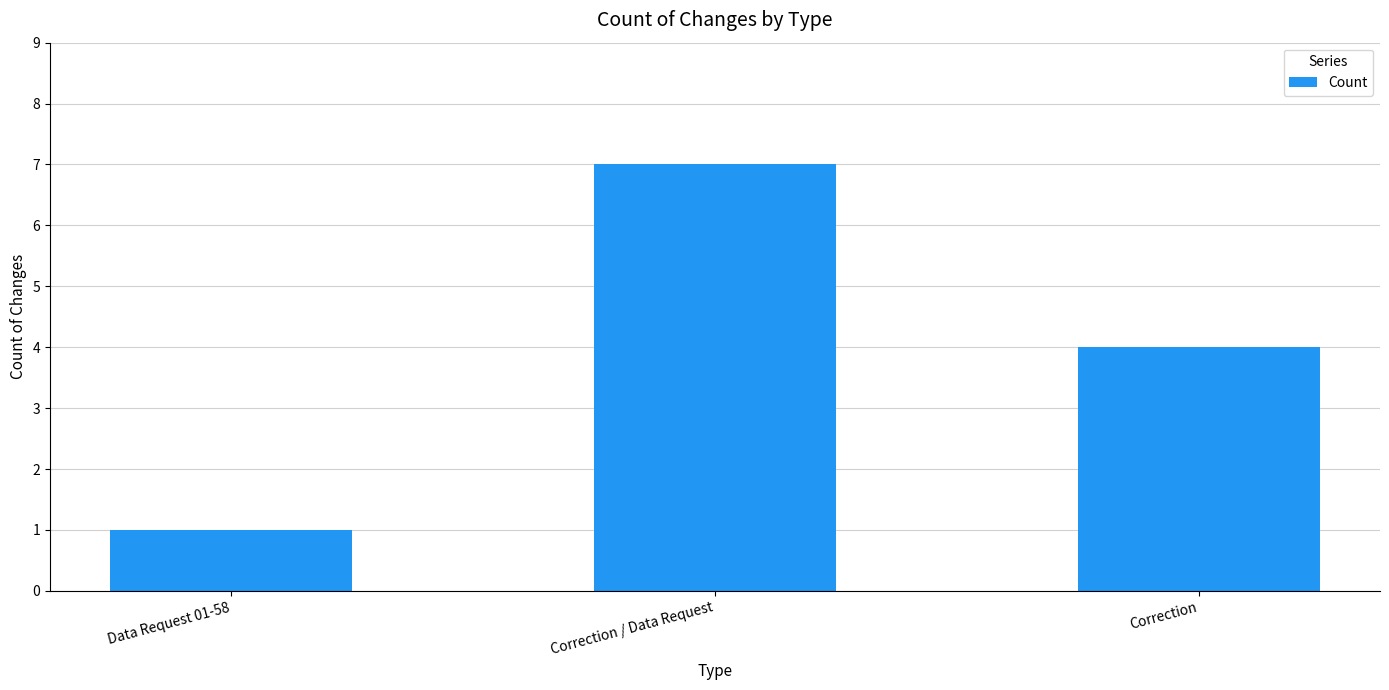

What is the label of the 3rd bar from the left?

Correction